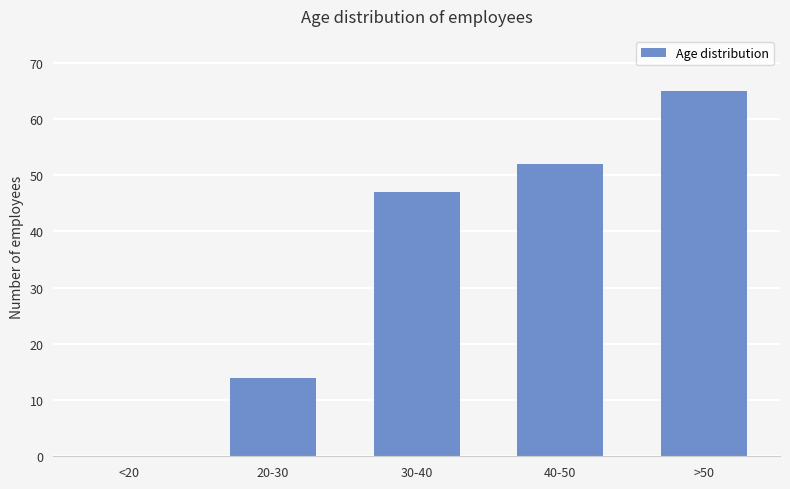

What is the difference between the values at 20-30 and >50?

51